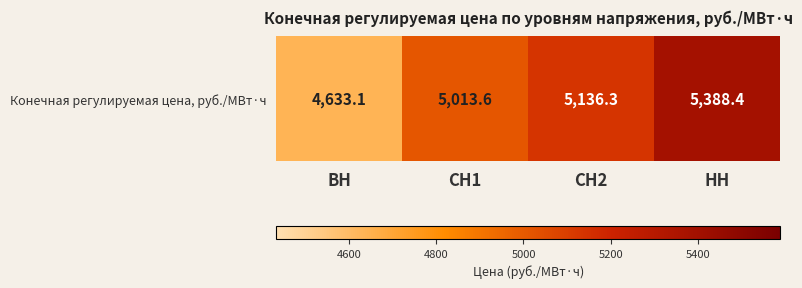

Which category has the highest value across all series?

НН